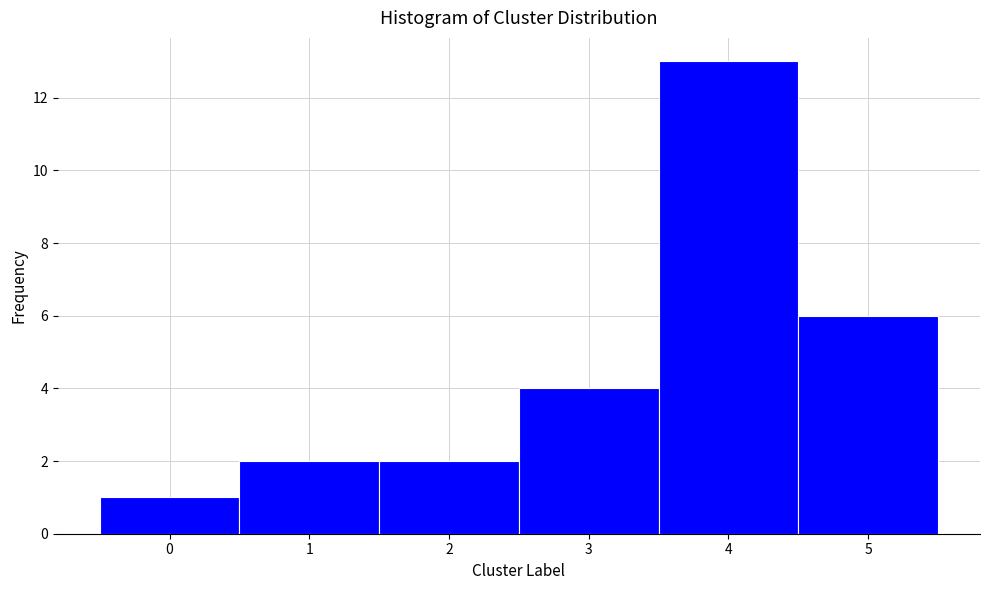

Reading right to left, what are all the values shown in this chart?

5=6	4=13	3=4	2=2	1=2	0=1